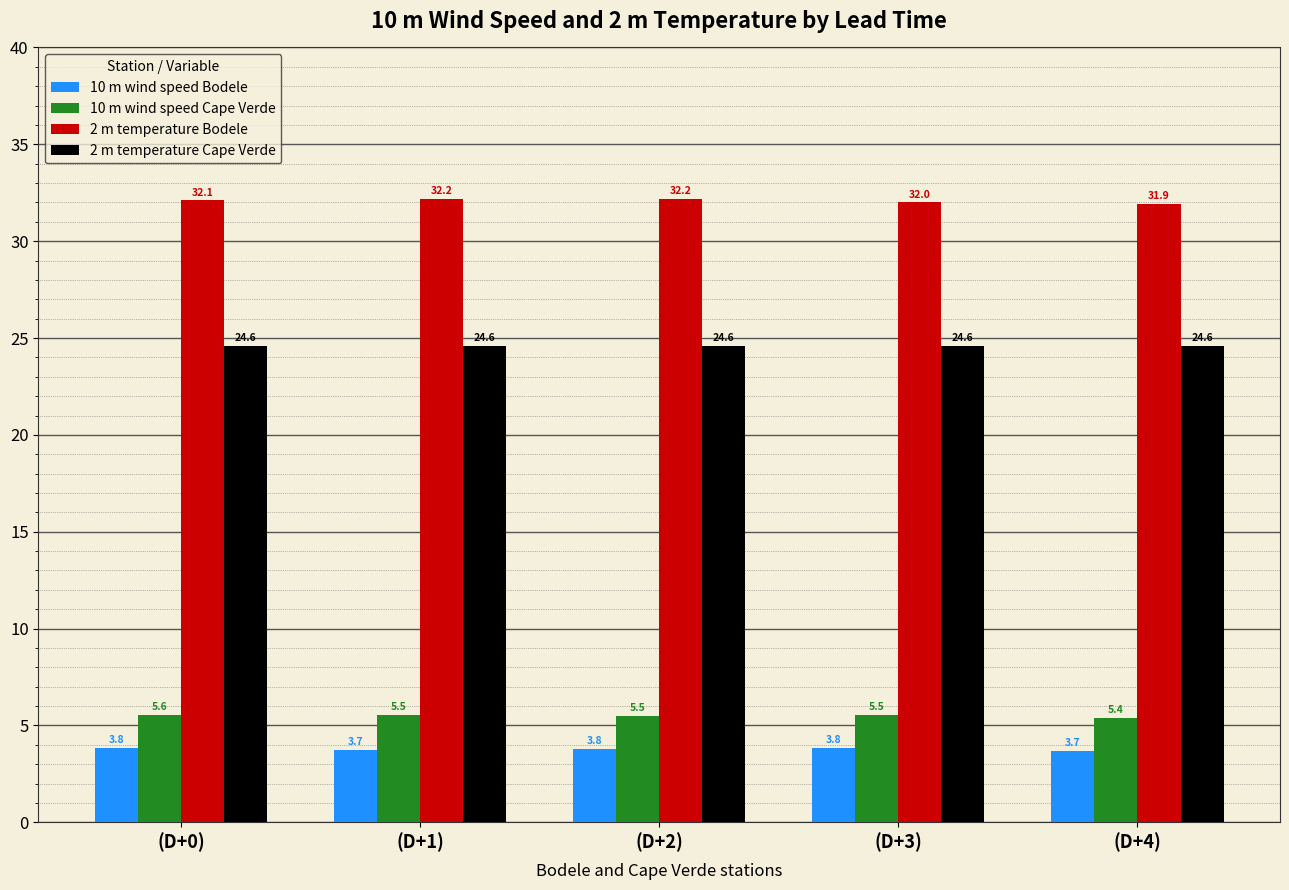

At how many categories does at least one series exceed 9?

5